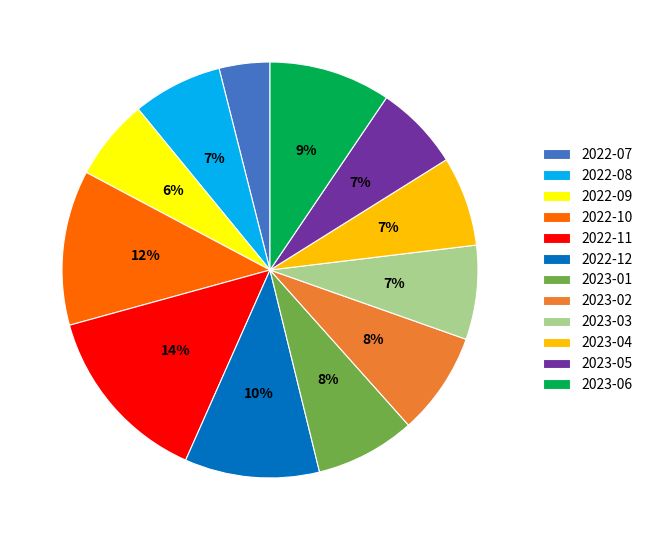

To the nearest percent, what is the difference between the largest and smallest slice percentages?

10%